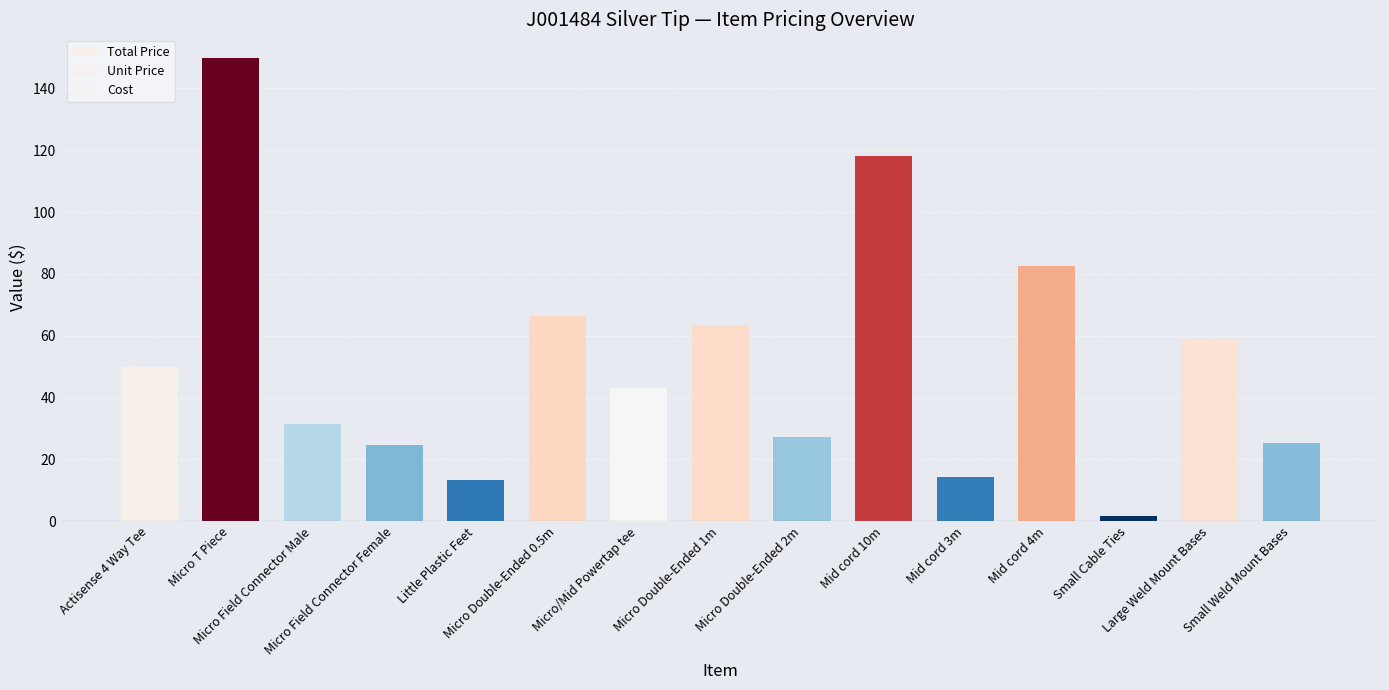

List the labels in order of Total Price value, largest first.

Micro T Piece, Mid cord 10m, Mid cord 4m, Micro Double-Ended 0.5m, Micro Double-Ended 1m, Large Weld Mount Bases, Actisense 4 Way Tee, Micro/Mid Powertap tee, Micro Field Connector Male, Micro Double-Ended 2m, Small Weld Mount Bases, Micro Field Connector Female, Mid cord 3m, Little Plastic Feet, Small Cable Ties